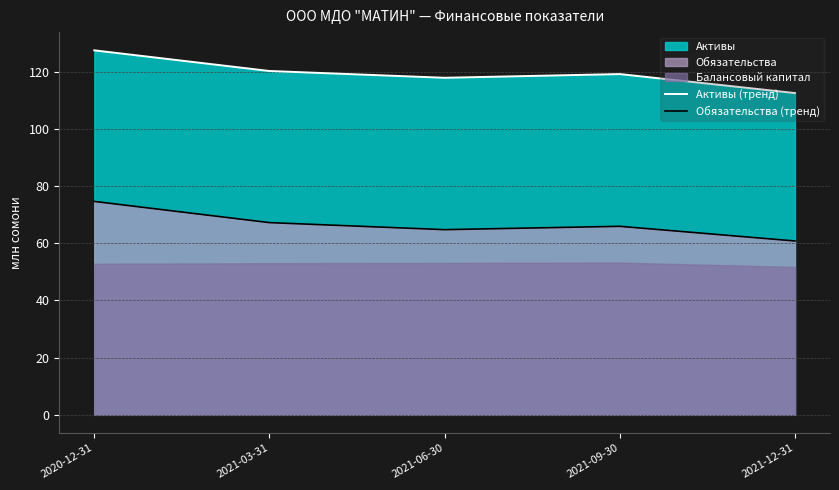

What is the sum of all Активы (тренд) values?

597.0